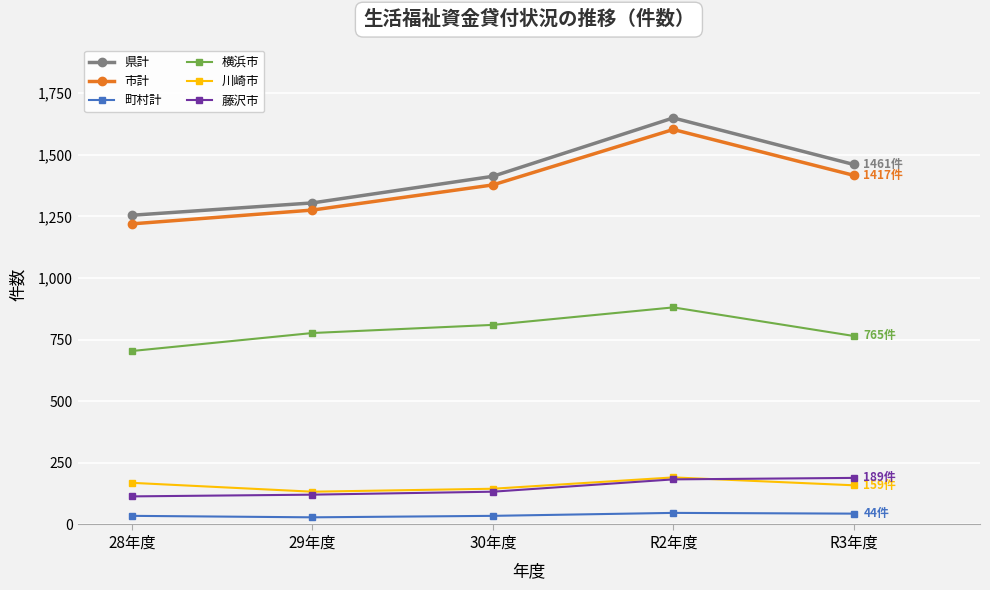

What is the total value across all series at R2年度?

4555